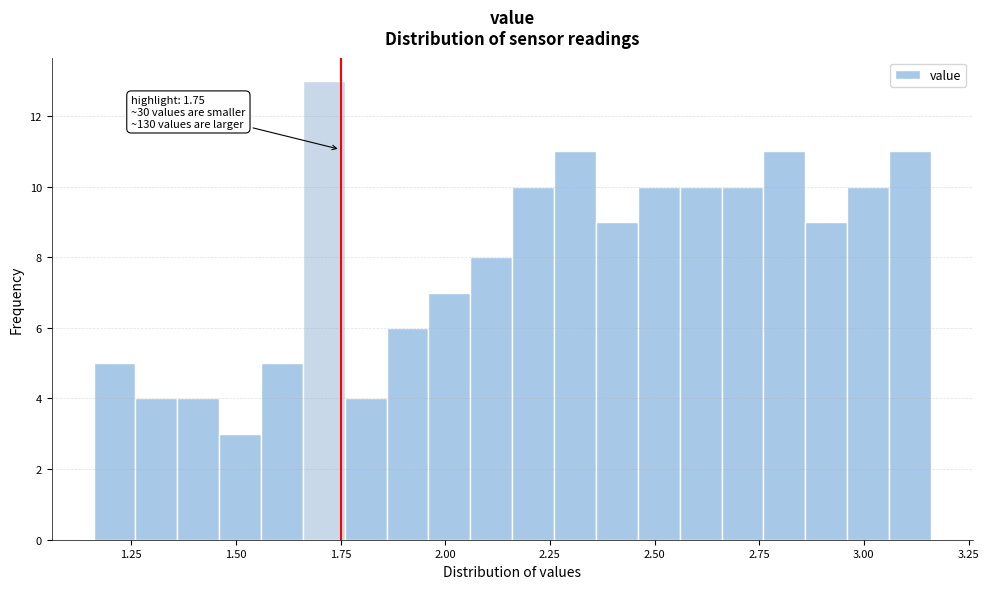

Read against the x-axis, roughly where is the centre of the tallest bar?

1.70